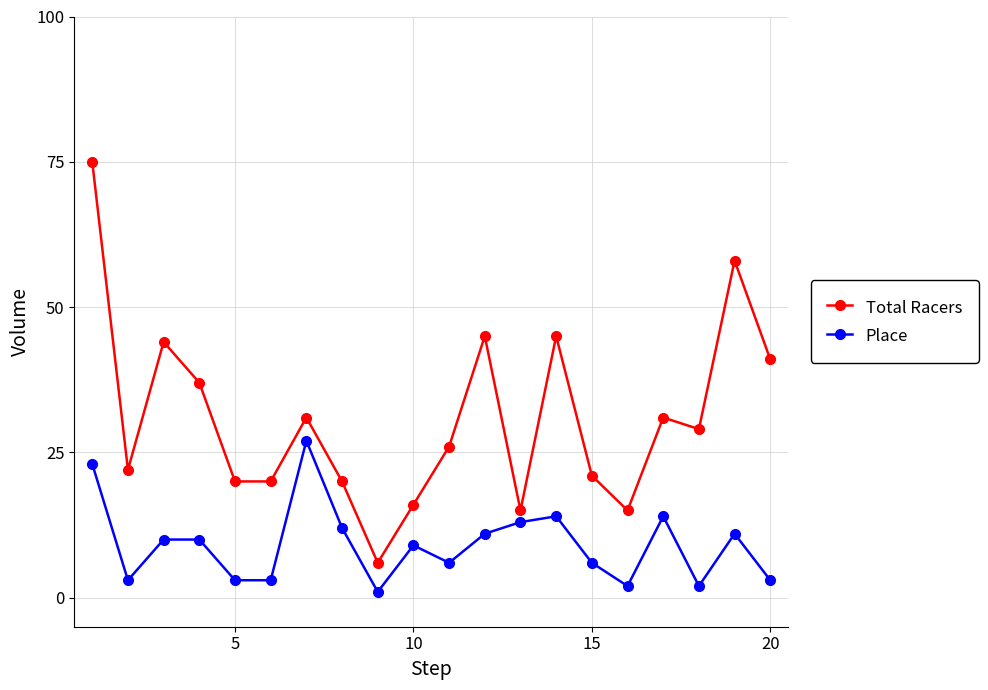

Which series has the largest total across all categories?

Total Racers